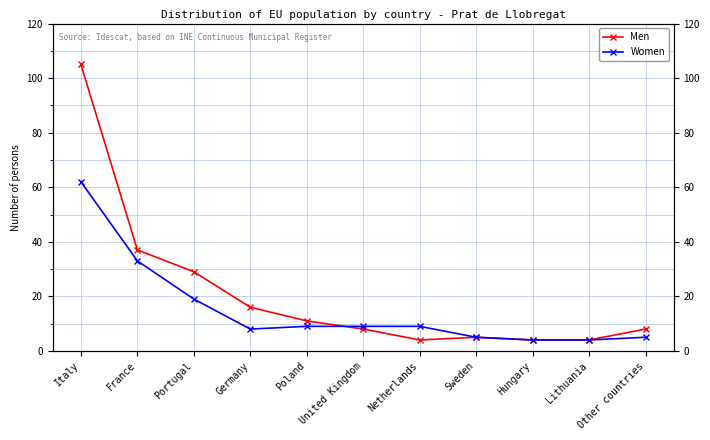

True or false: Women has a value of 3 at United Kingdom.

False